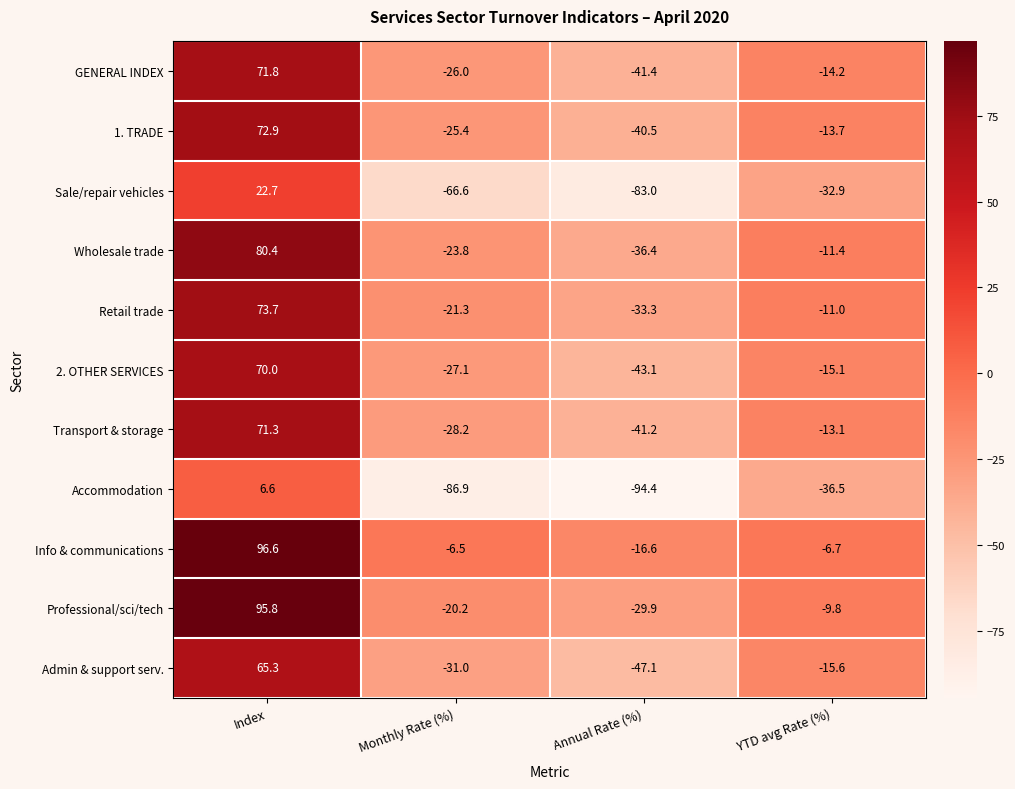

Is it true that Accommodation equals -138.2 at Monthly Rate (%)?

False